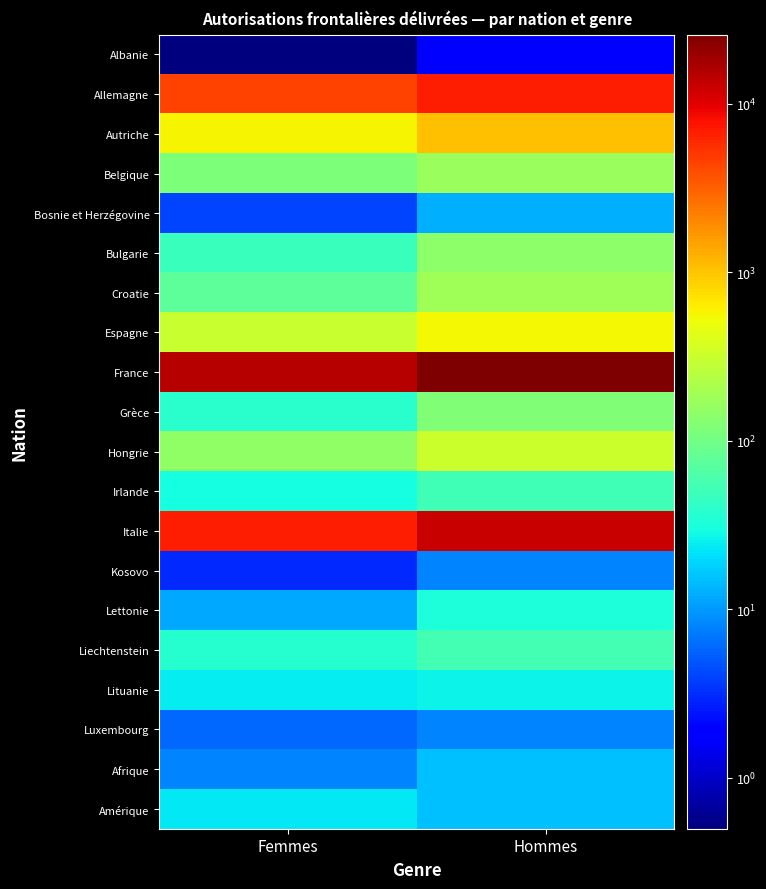

Which series has the largest total across all categories?

France